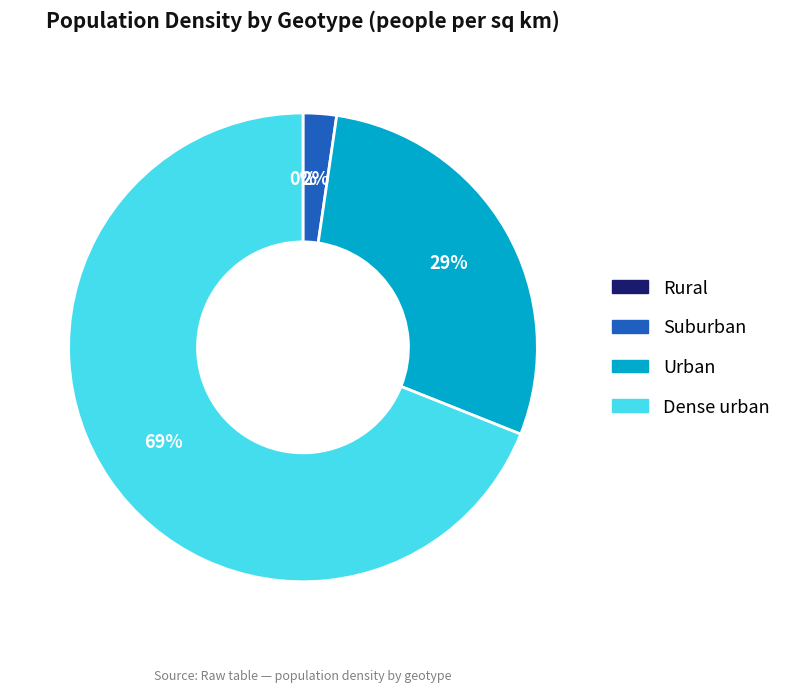

Which slice is the largest?

Dense urban